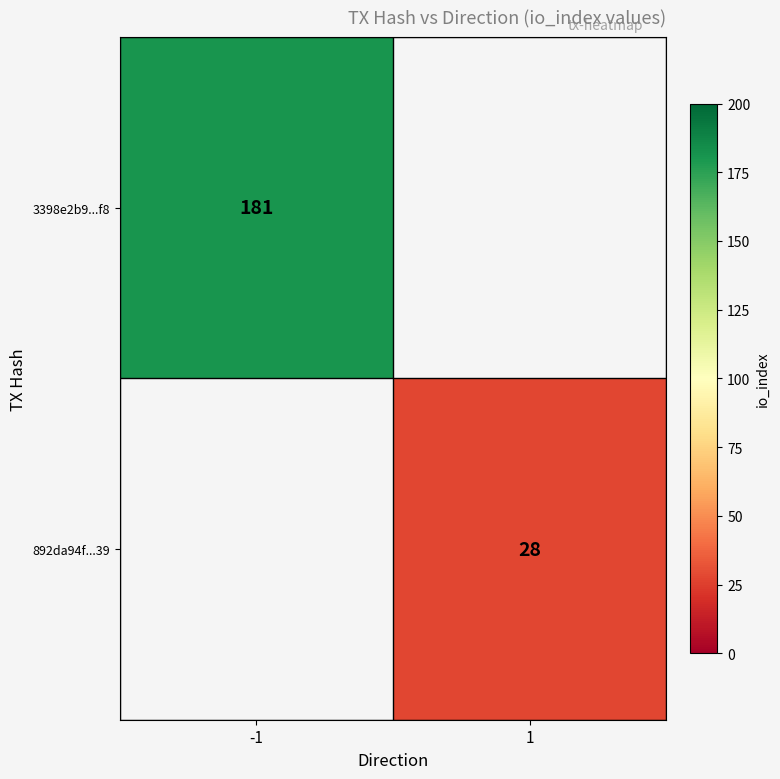

What is the minimum value shown in the chart?

28.0